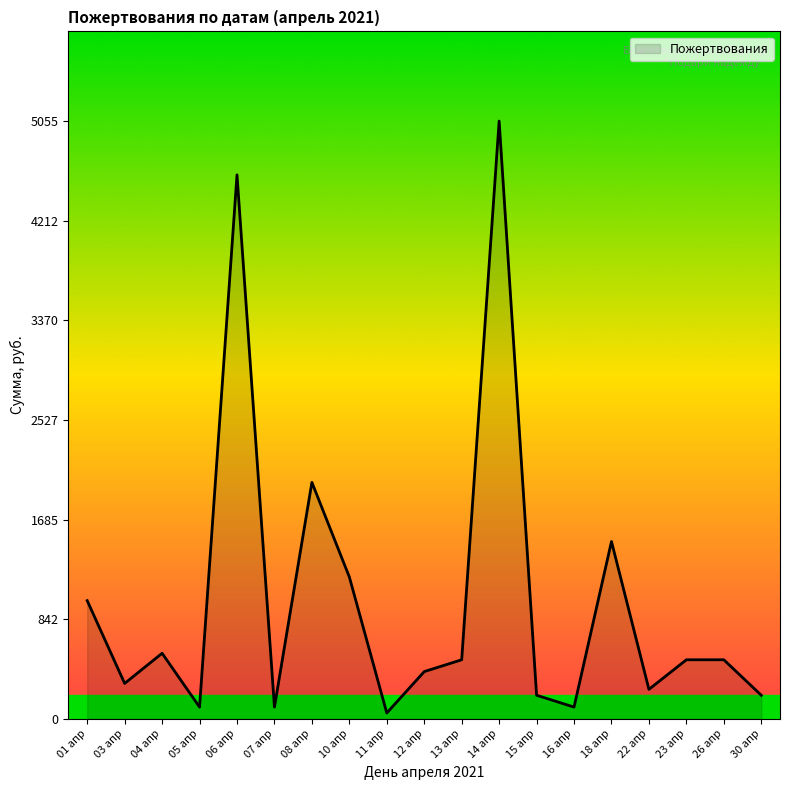

Which label corresponds to the smallest value in the chart?

11 апр